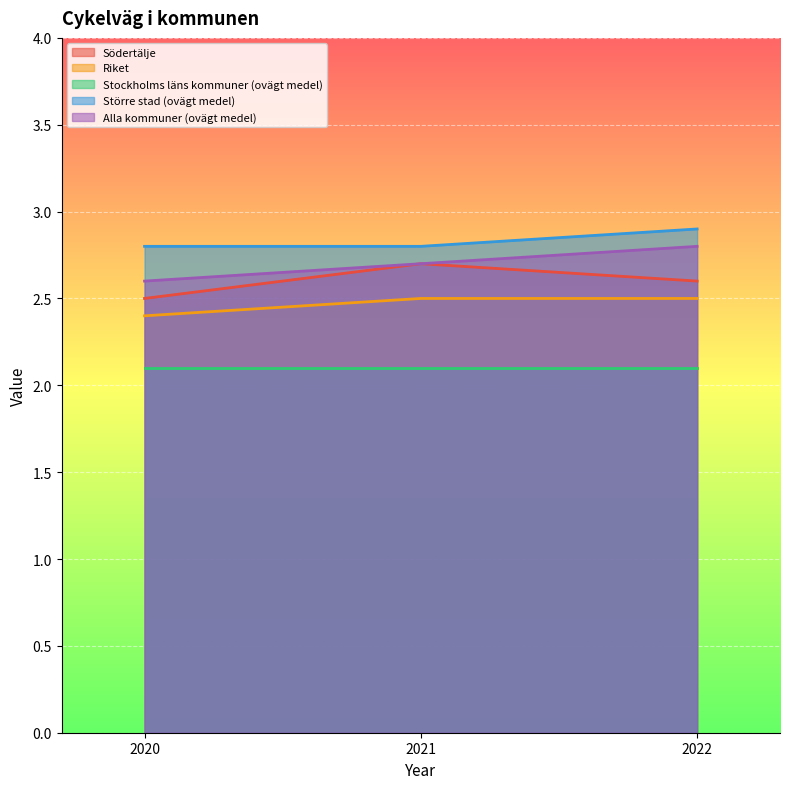

Rank the categories by Riket value from highest to lowest.

2021, 2022, 2020